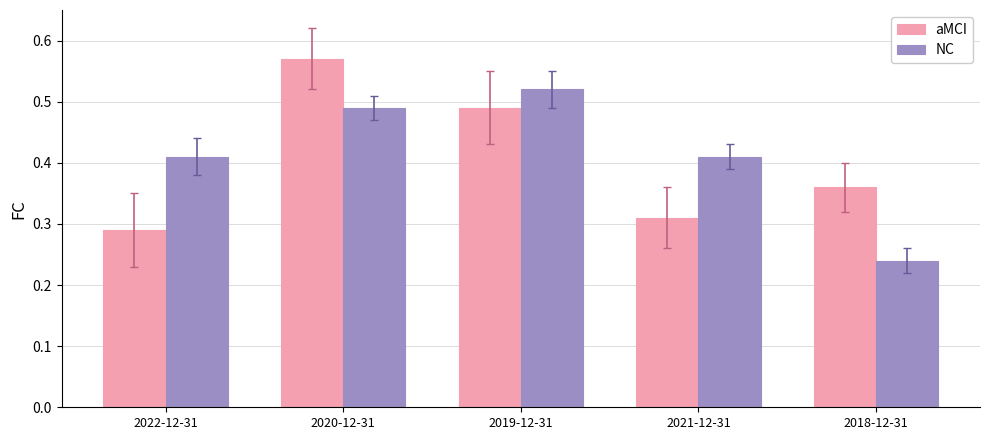

What is the difference between the highest and lowest values at 2020-12-31?

0.1